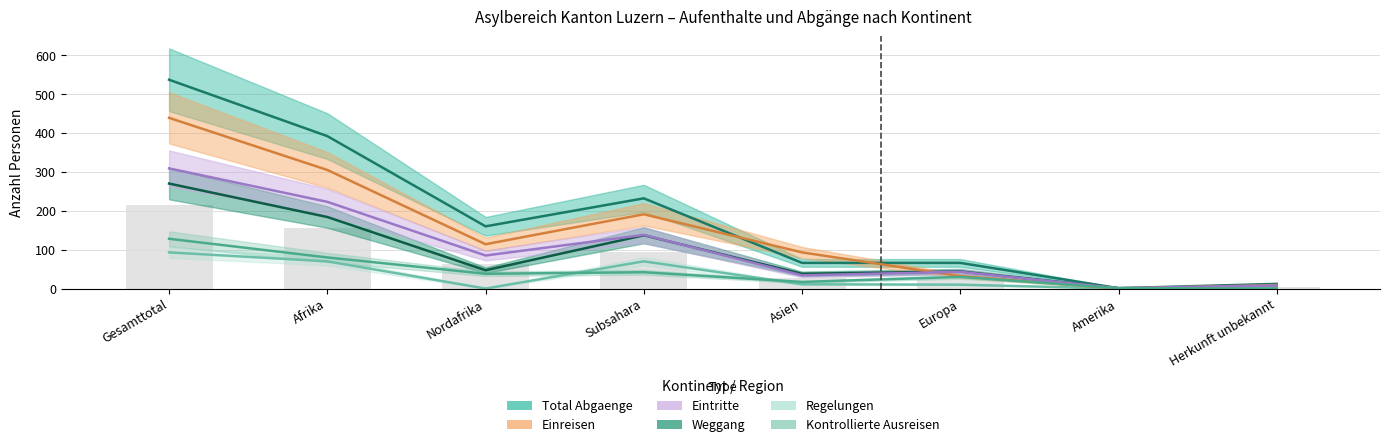

How many values in the Eintritte series are below 85?

4